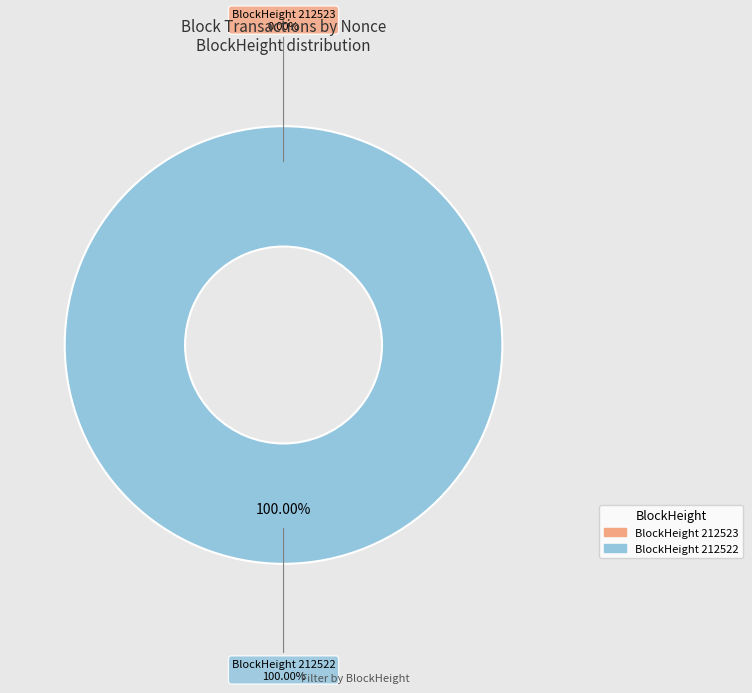

To the nearest percent, what is the combined percentage of 212522 and 212523?

100%